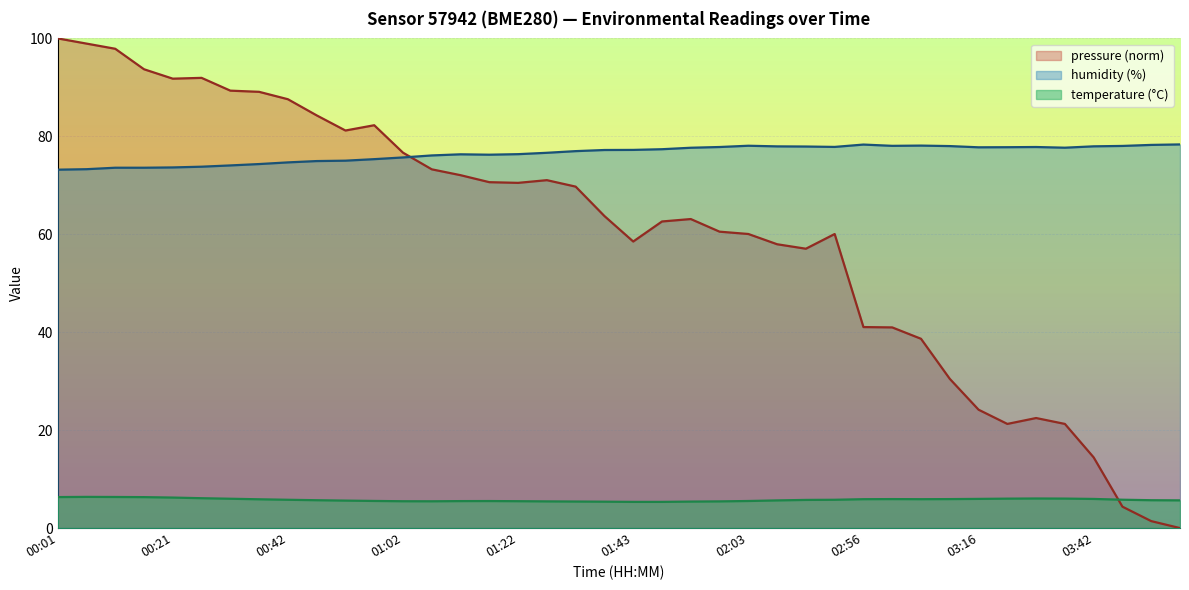

List the labels in order of temperature value, largest first.

00:06, 00:11, 00:01, 00:16, 00:21, 00:26, 03:26, 03:31, 03:21, 00:31, 03:16, 03:42, 03:01, 03:11, 02:56, 03:06, 00:36, 03:53, 00:42, 02:19, 02:13, 00:47, 03:58, 04:03, 02:08, 00:52, 00:57, 02:03, 01:17, 01:12, 01:22, 01:02, 01:07, 01:27, 01:58, 01:32, 01:53, 01:37, 01:43, 01:48